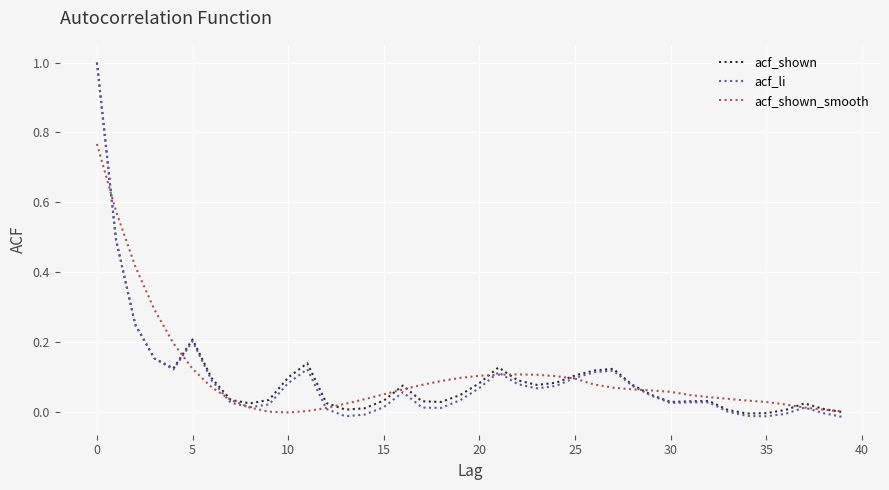

What is the maximum value for acf_shown?

1.0